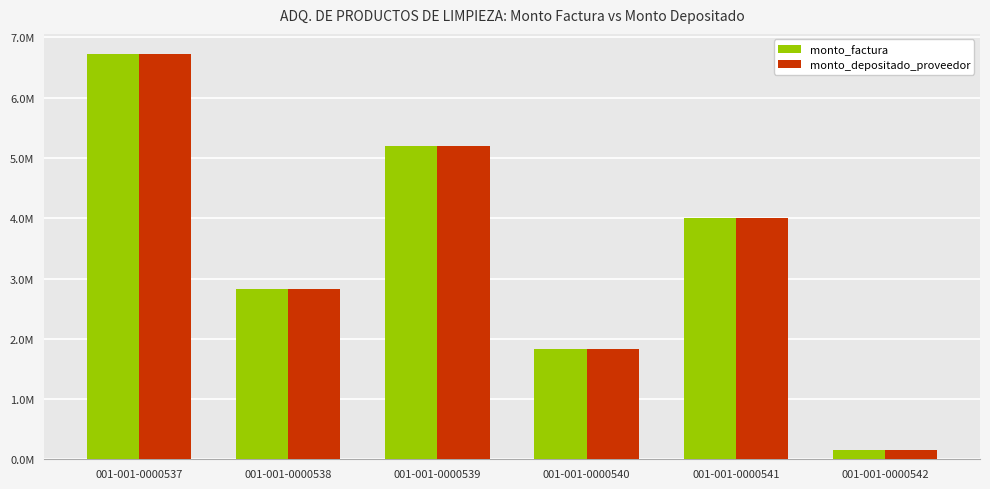

Does the chart contain any negative values?

No